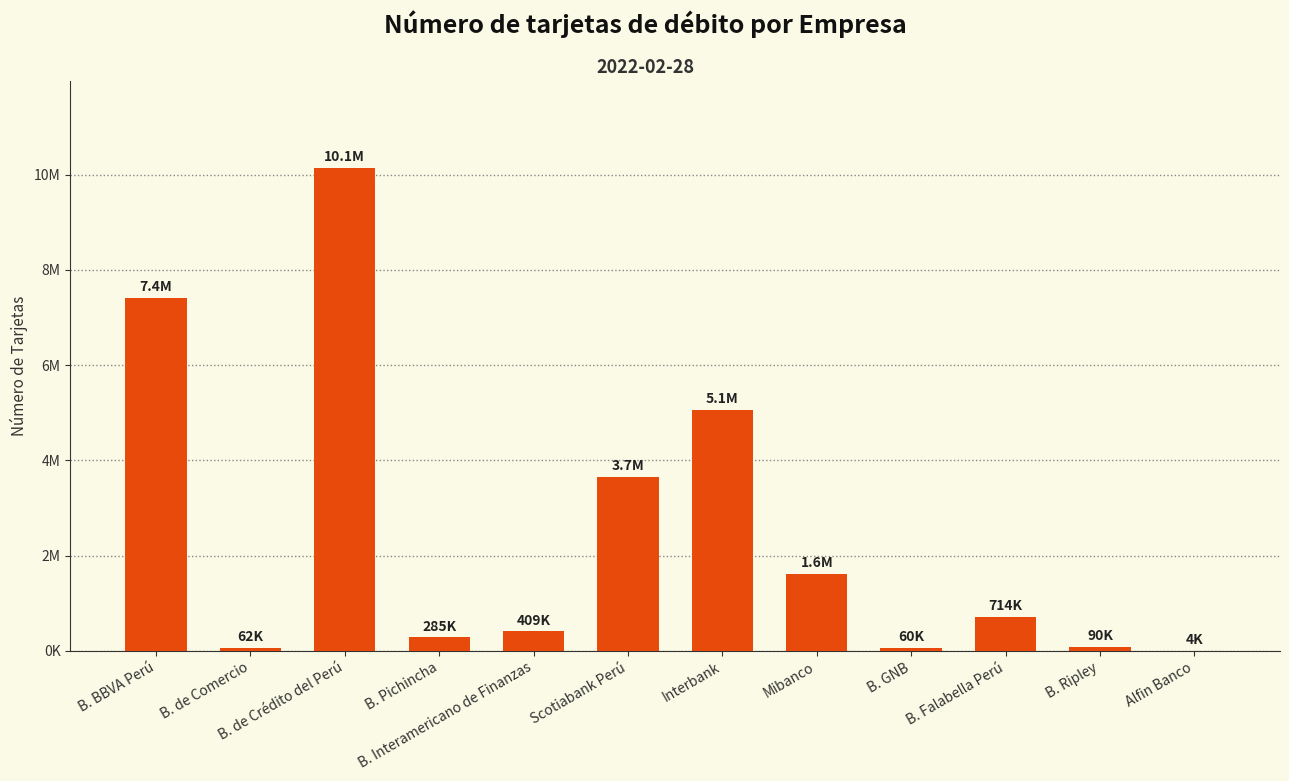

Is it true that the value at Mibanco is 1617789?

True